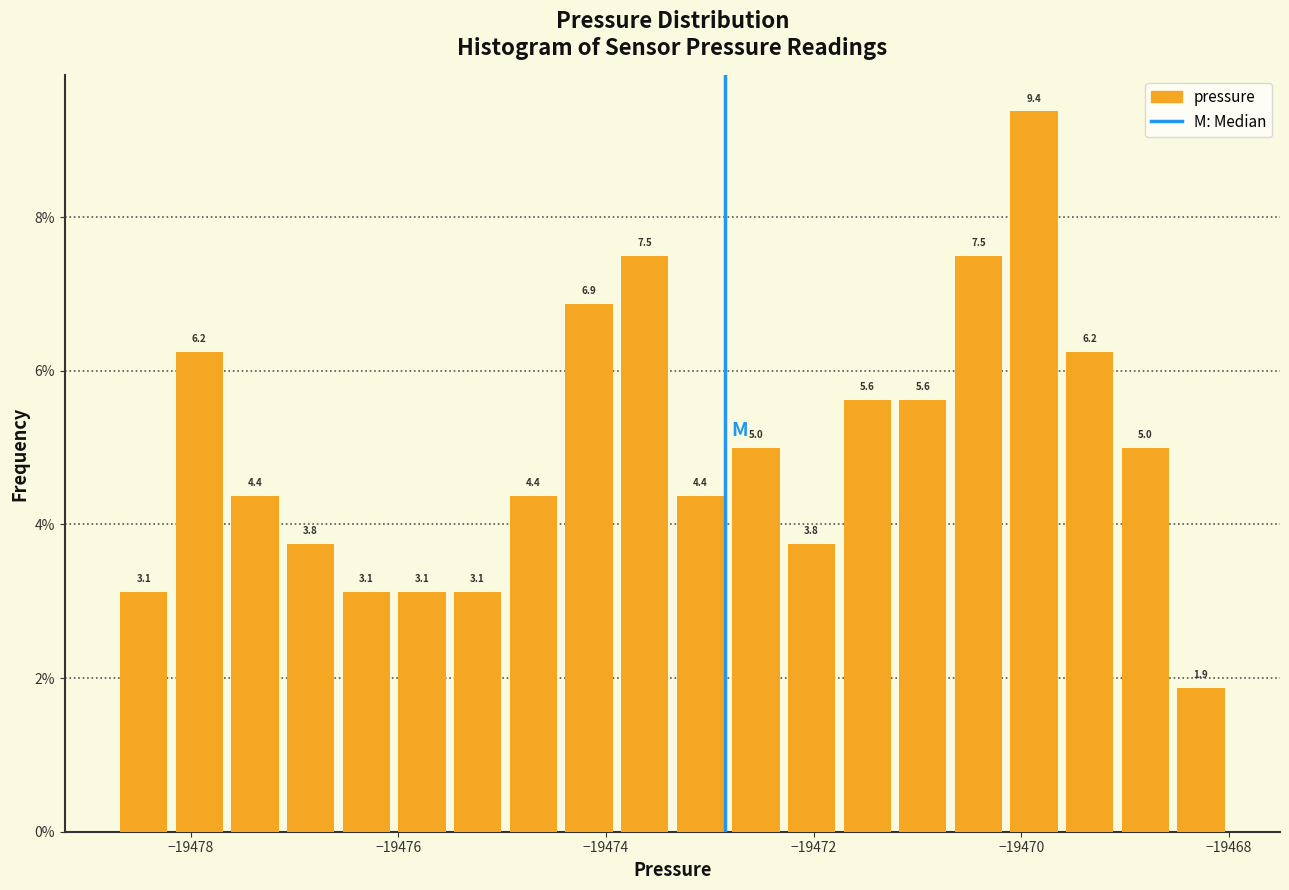

Around what value on the x-axis is the tallest bar? Give the approximate position of its centre, as read against the axis.

-19469.8